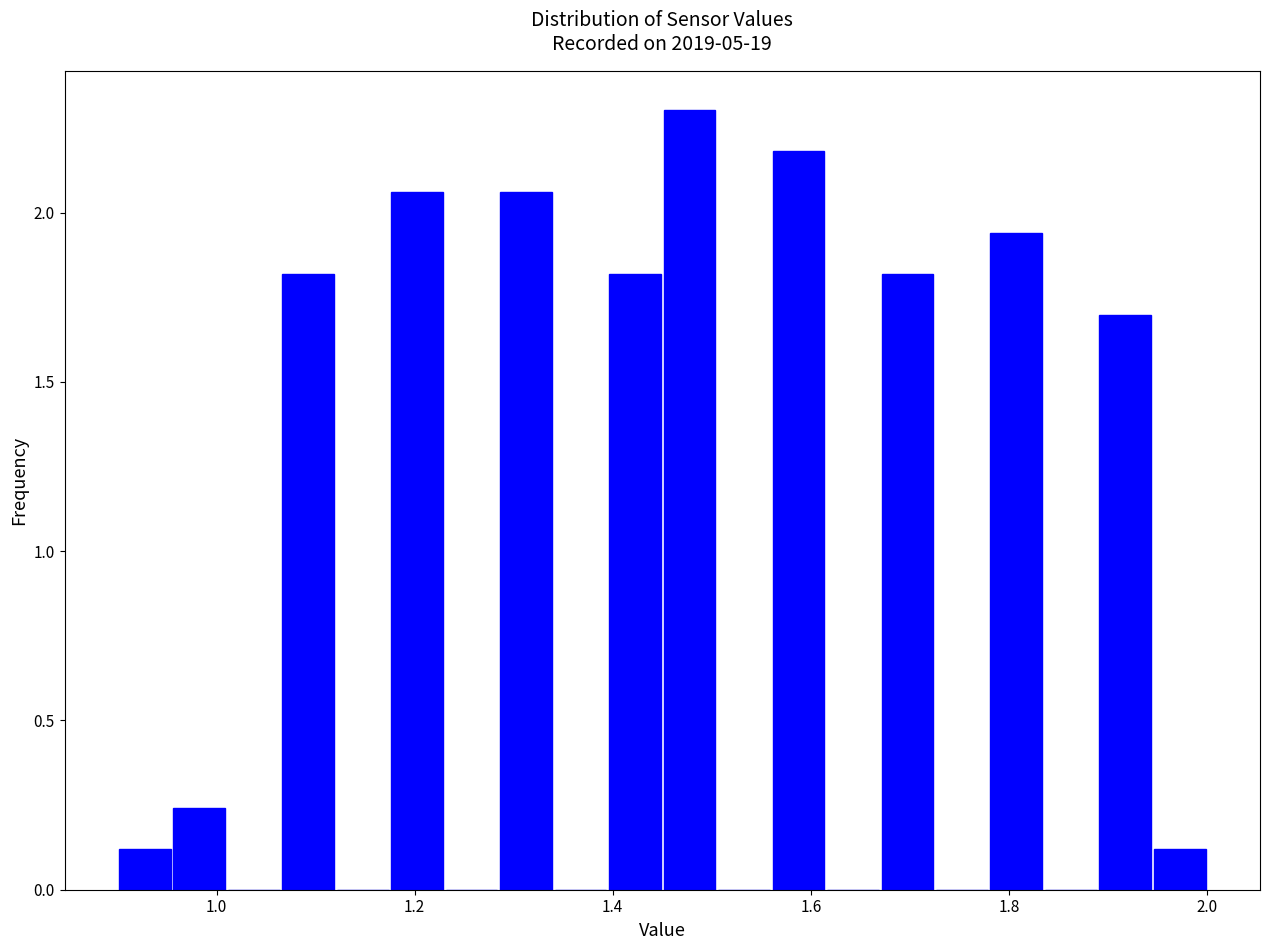

Read against the x-axis, roughly where is the centre of the tallest bar?

1.48